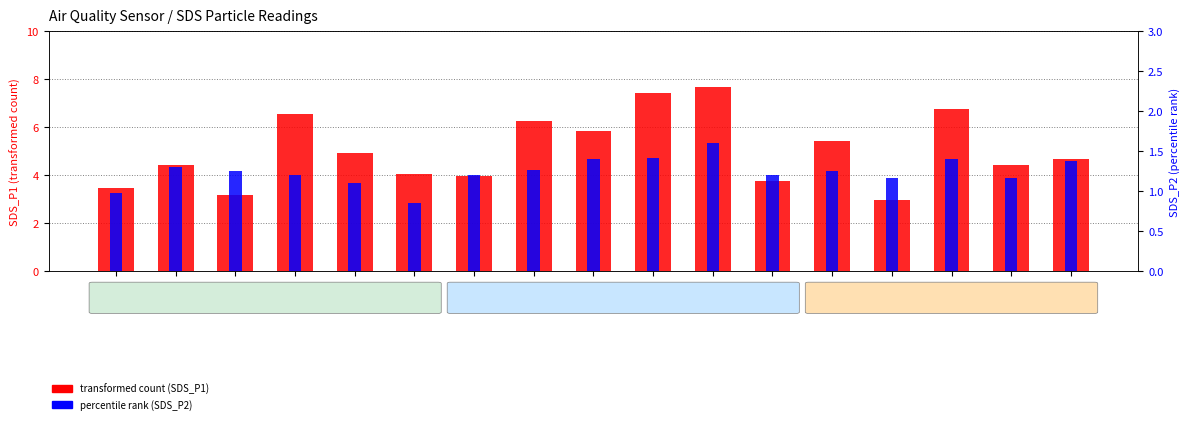

What is the difference between the SDS_P2 (percentile rank) values at 01:02 and 00:22?

0.3